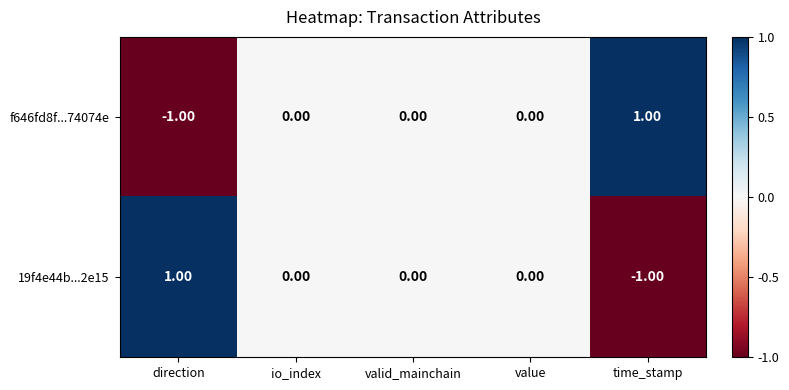

At which label does 19f4e44b...2e15 reach its minimum?

time_stamp